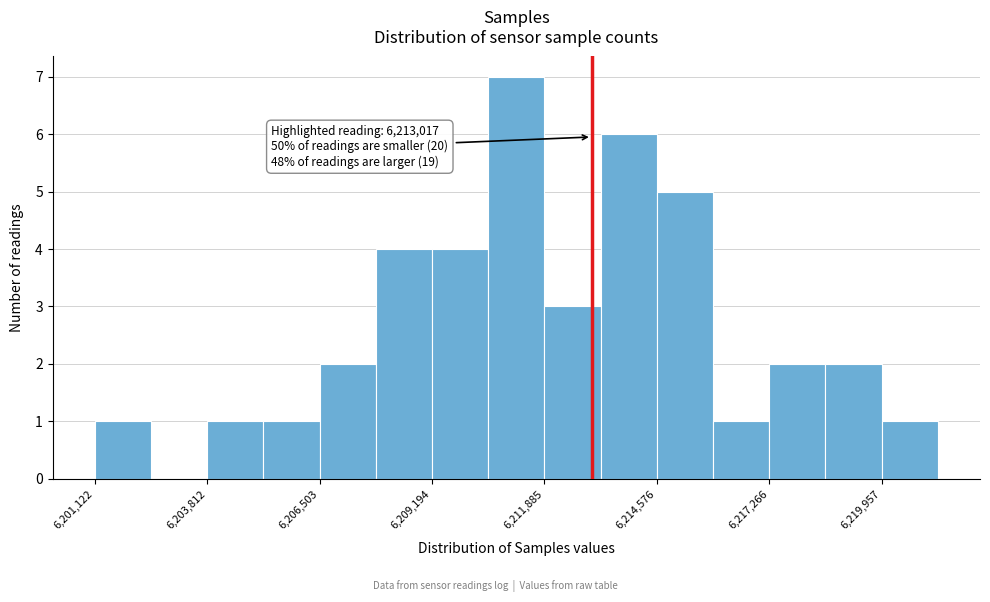

Around what value on the x-axis is the tallest bar? Give the approximate position of its centre, as read against the axis.

6211000